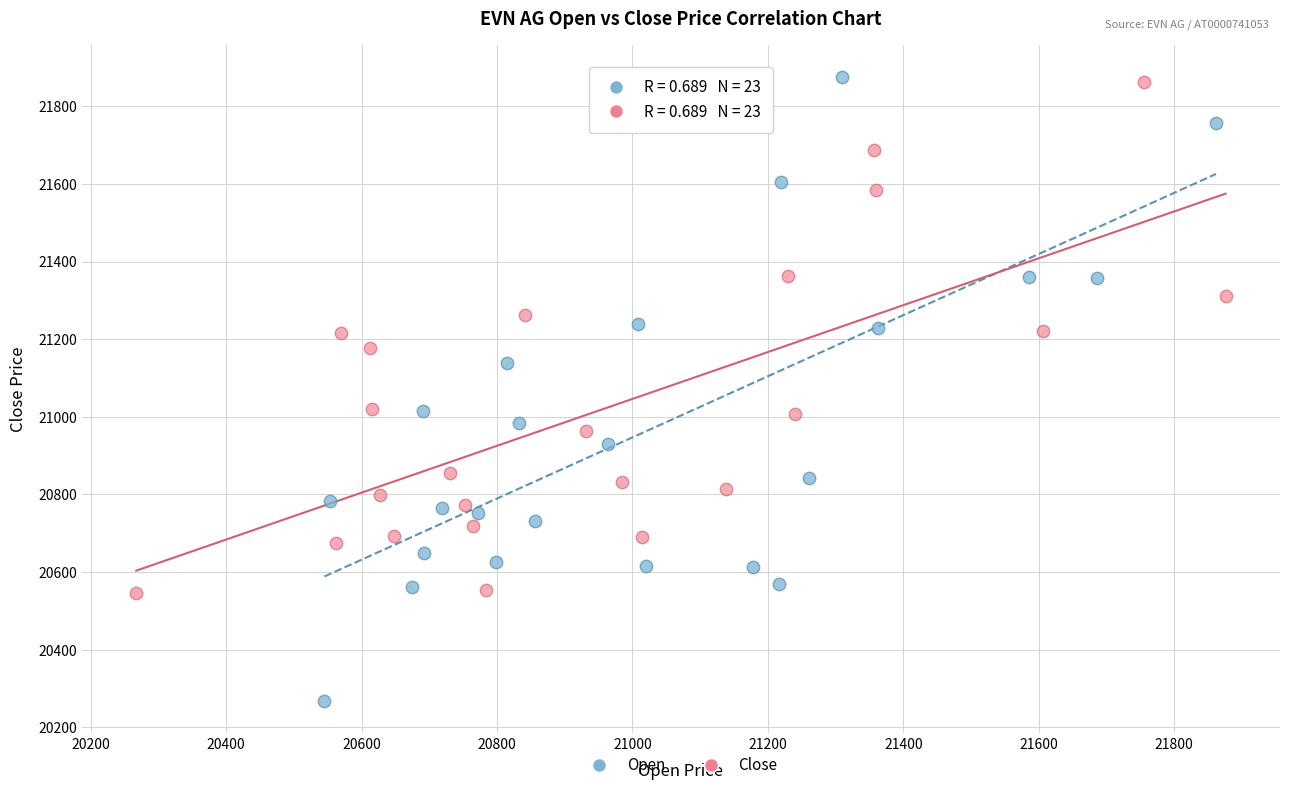

Which series contains the lowest Y value?

Open